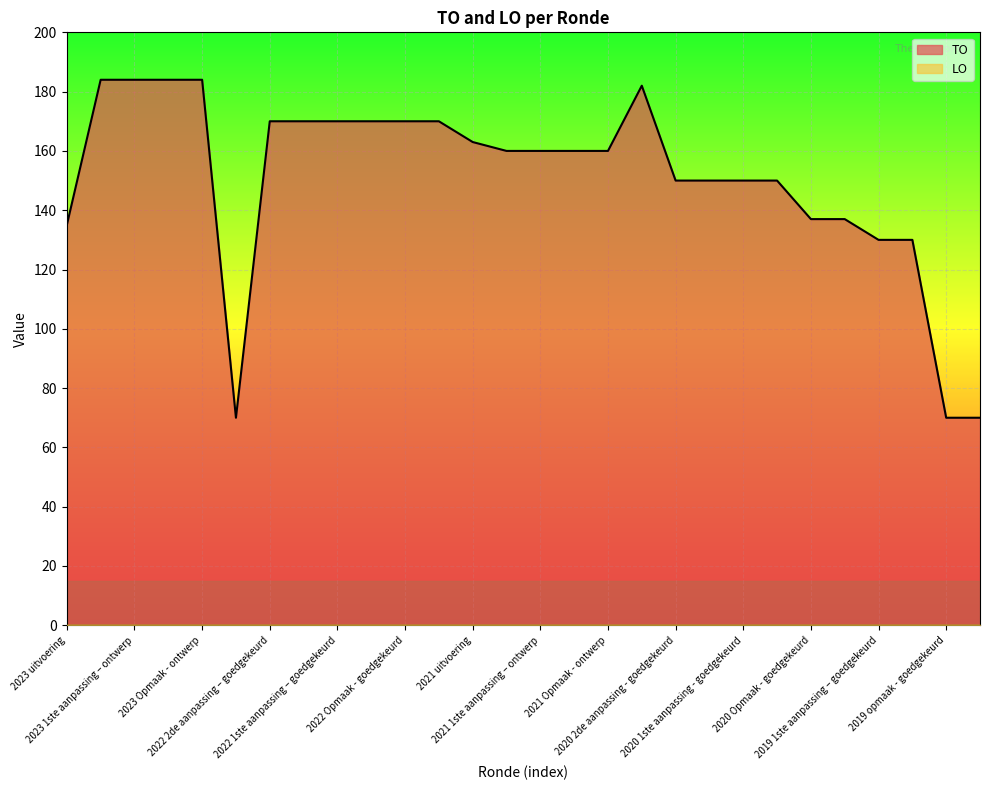

Which category has the highest value across all series?

2023 1ste aanpassing – goedgekeurd